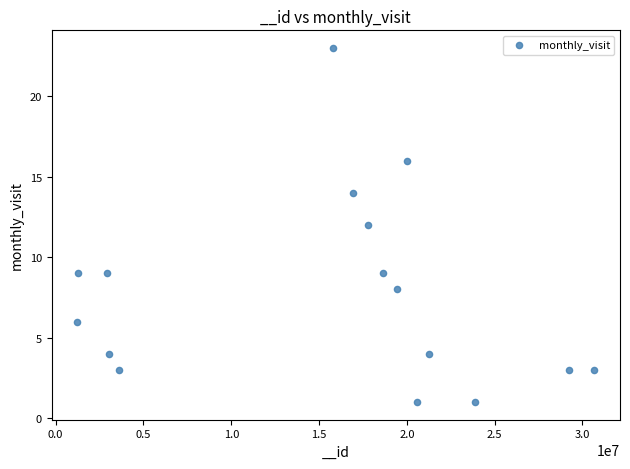

What is the range of Y values (max minus min)?

22